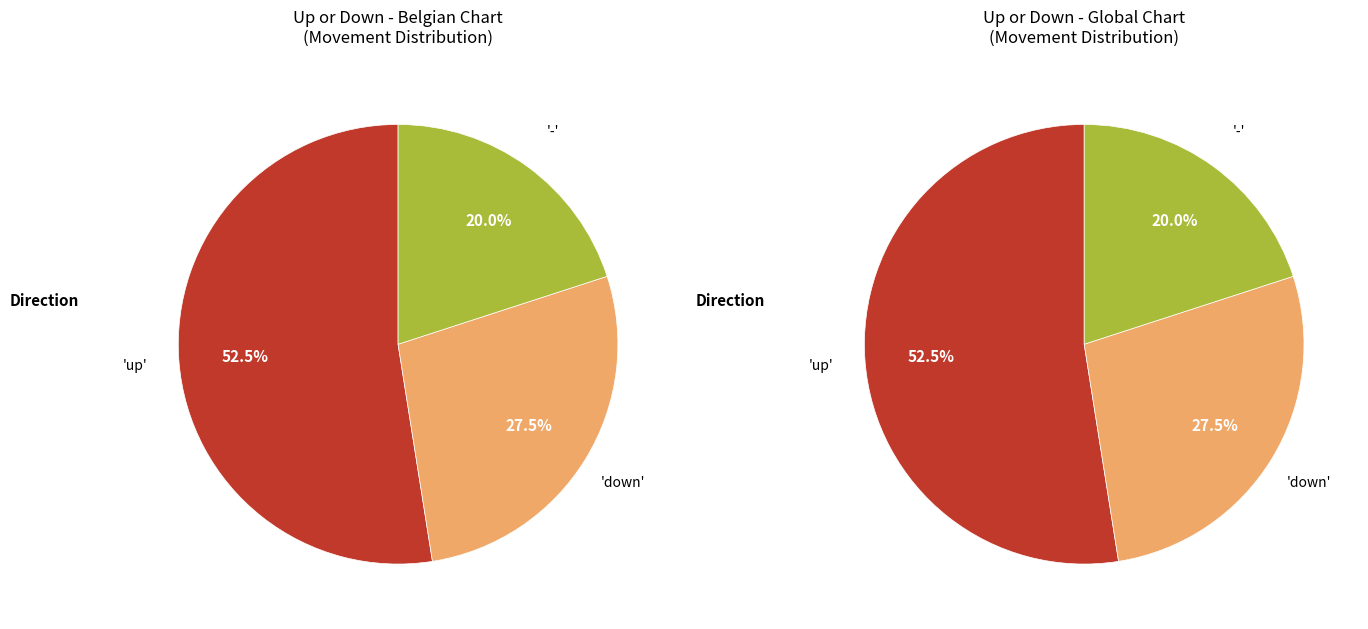

Which slice represents more than half of the pie?

up